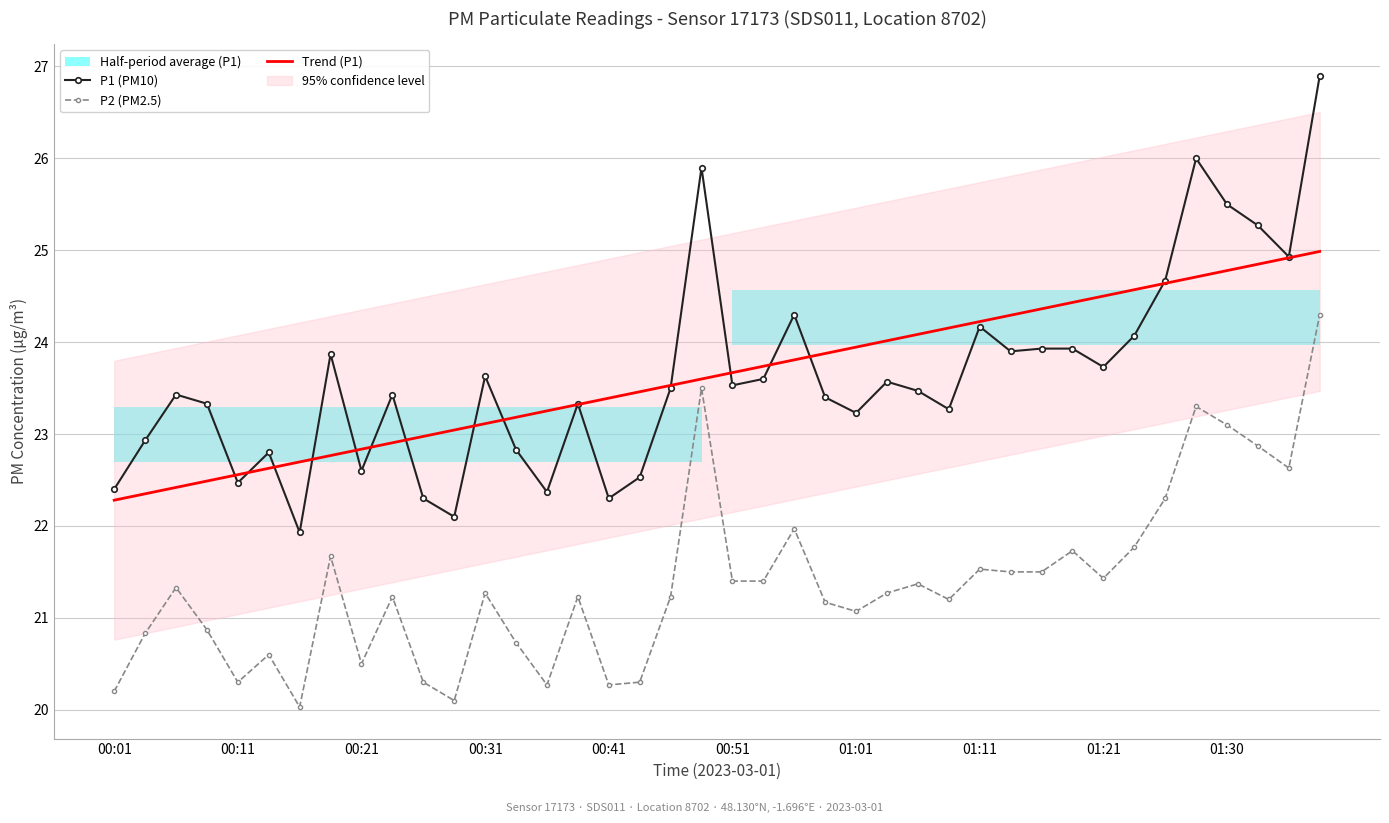

What is the highest value of the Trend (P1) series?

25.0